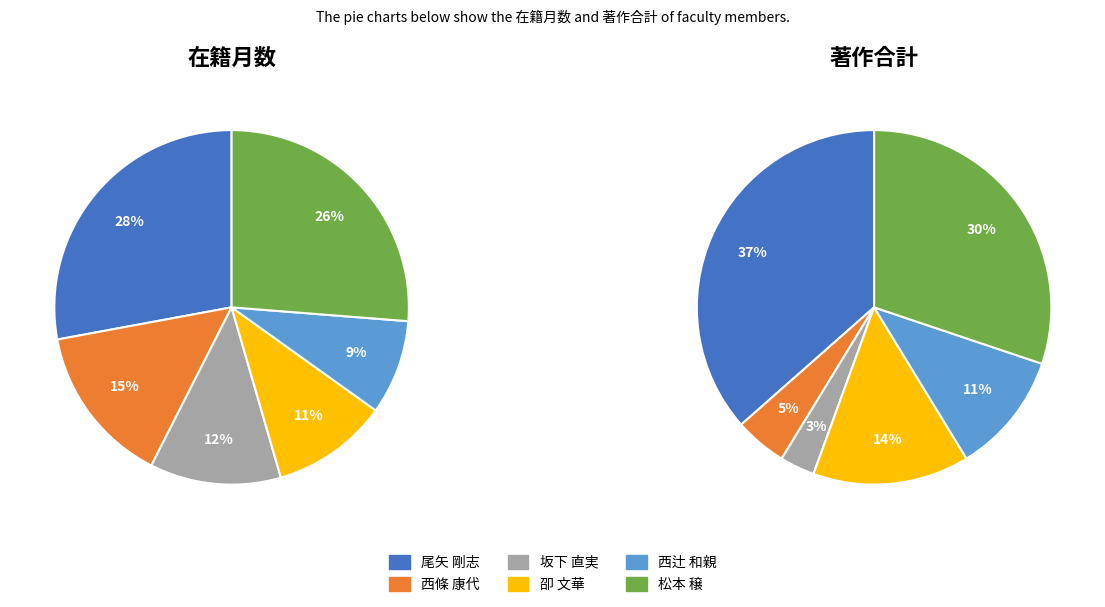

Does 松本 穣 represent more than half of the total?

No